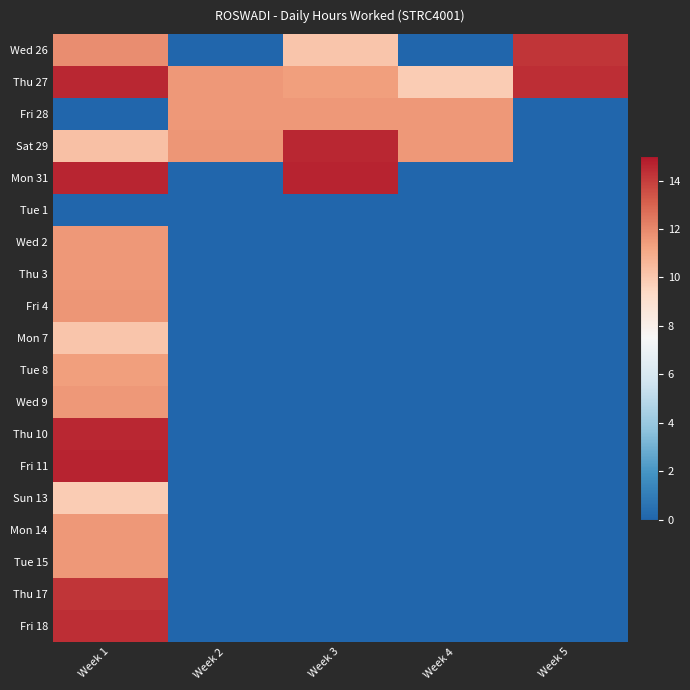

Reading left to right, what are all the values shown in this chart?

Wed 26: Week 1=11.9	Week 2=0.0	Week 3=10.1	Week 4=0.0	Week 5=14.2
Thu 27: Week 1=14.6	Week 2=11.6	Week 3=11.4	Week 4=9.9	Week 5=14.4
Fri 28: Week 1=0.0	Week 2=11.6	Week 3=11.6	Week 4=11.6	Week 5=0.0
Sat 29: Week 1=10.3	Week 2=11.7	Week 3=14.5	Week 4=11.6	Week 5=0.0
Mon 31: Week 1=14.6	Week 2=0.0	Week 3=14.7	Week 4=0.0	Week 5=0.0
Tue 1: Week 1=0.0	Week 2=0.0	Week 3=0.0	Week 4=0.0	Week 5=0.0
Wed 2: Week 1=11.6	Week 2=0.0	Week 3=0.0	Week 4=0.0	Week 5=0.0
Thu 3: Week 1=11.6	Week 2=0.0	Week 3=0.0	Week 4=0.0	Week 5=0.0
Fri 4: Week 1=11.7	Week 2=0.0	Week 3=0.0	Week 4=0.0	Week 5=0.0
Mon 7: Week 1=10.1	Week 2=0.0	Week 3=0.0	Week 4=0.0	Week 5=0.0
Tue 8: Week 1=11.4	Week 2=0.0	Week 3=0.0	Week 4=0.0	Week 5=0.0
Wed 9: Week 1=11.6	Week 2=0.0	Week 3=0.0	Week 4=0.0	Week 5=0.0
Thu 10: Week 1=14.5	Week 2=0.0	Week 3=0.0	Week 4=0.0	Week 5=0.0
Fri 11: Week 1=14.7	Week 2=0.0	Week 3=0.0	Week 4=0.0	Week 5=0.0
Sun 13: Week 1=9.9	Week 2=0.0	Week 3=0.0	Week 4=0.0	Week 5=0.0
Mon 14: Week 1=11.6	Week 2=0.0	Week 3=0.0	Week 4=0.0	Week 5=0.0
Tue 15: Week 1=11.6	Week 2=0.0	Week 3=0.0	Week 4=0.0	Week 5=0.0
Thu 17: Week 1=14.2	Week 2=0.0	Week 3=0.0	Week 4=0.0	Week 5=0.0
Fri 18: Week 1=14.4	Week 2=0.0	Week 3=0.0	Week 4=0.0	Week 5=0.0